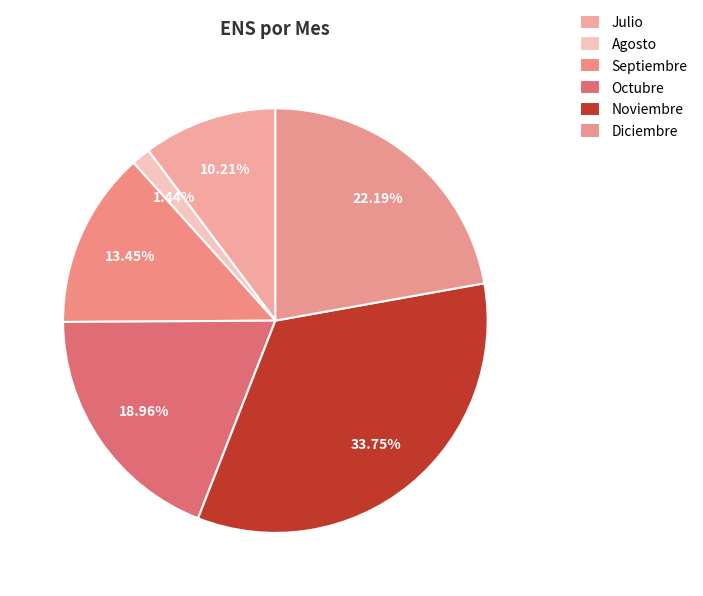

Count the number of slices in the pie.

6